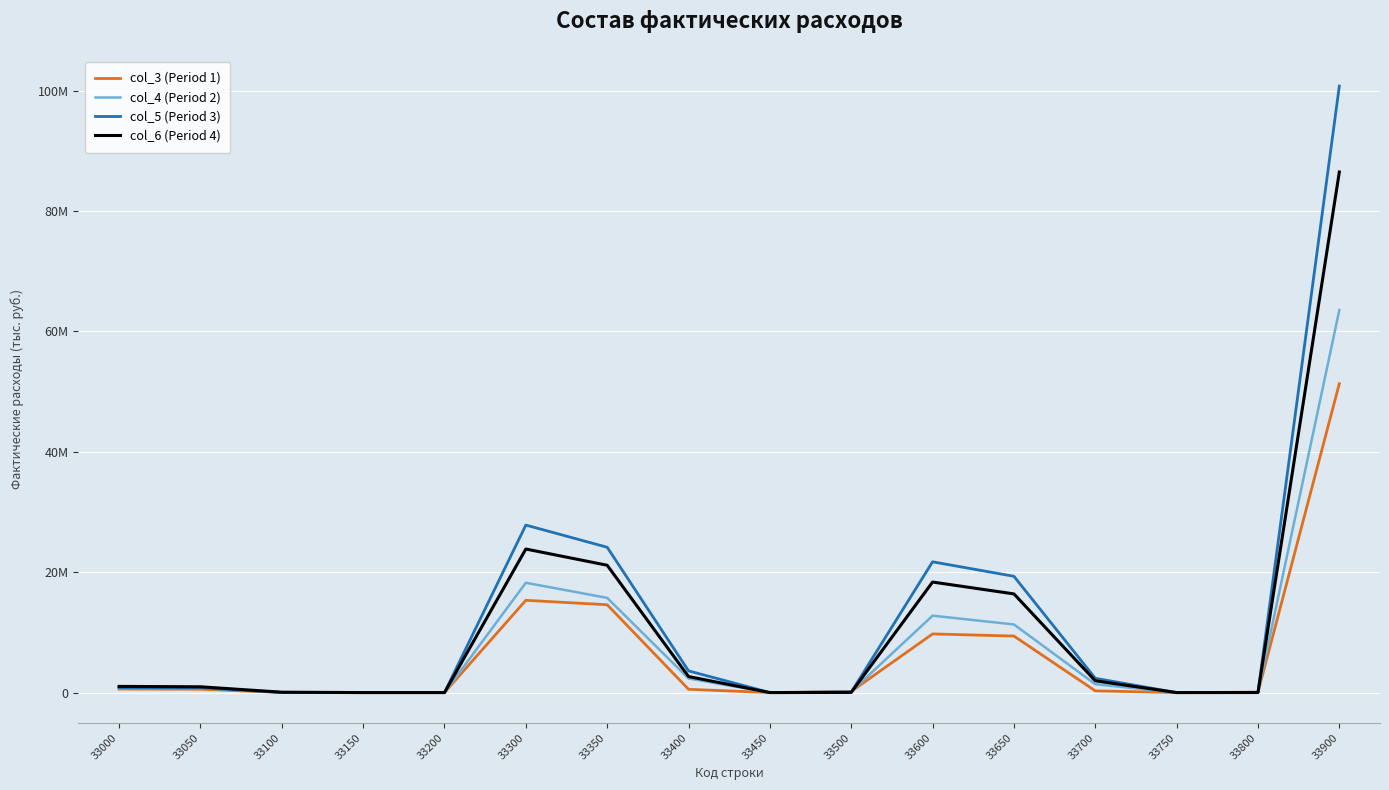

At which label does col_5 (Period 3) reach its peak?

33900